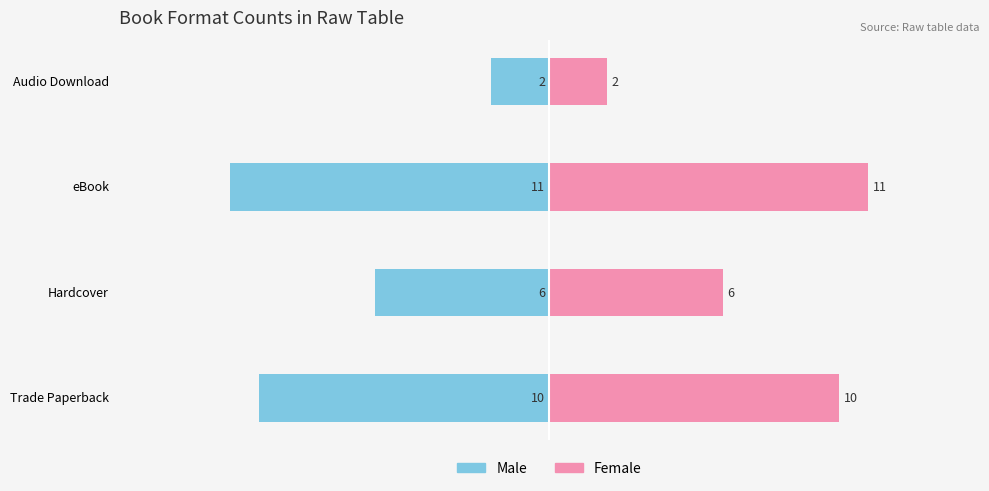

At eBook, list the series in order from smallest to largest.

Male, Female